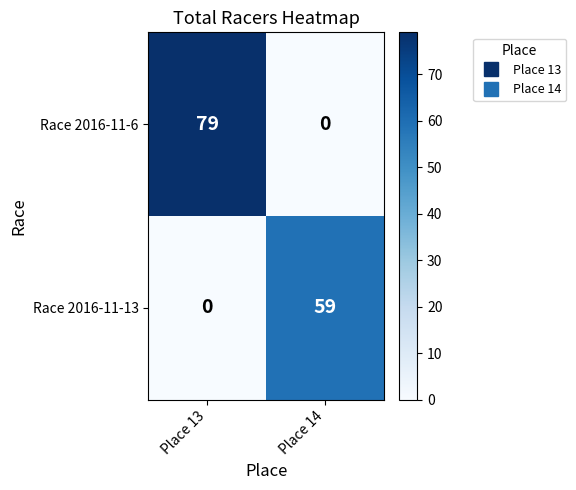

Which series has the widest spread of values?

Race 2016-11-6